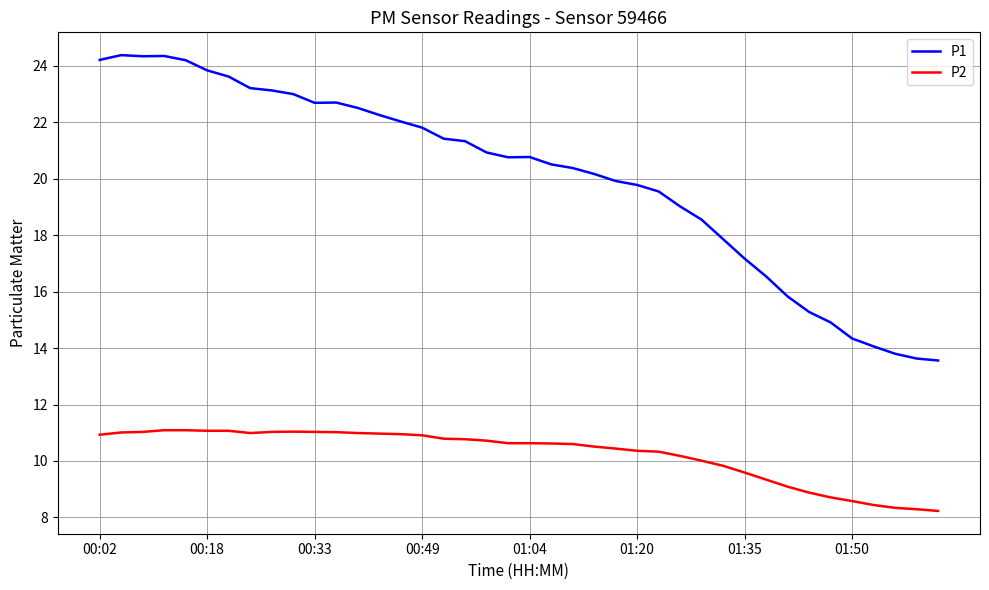

Which series has the widest spread of values?

P1